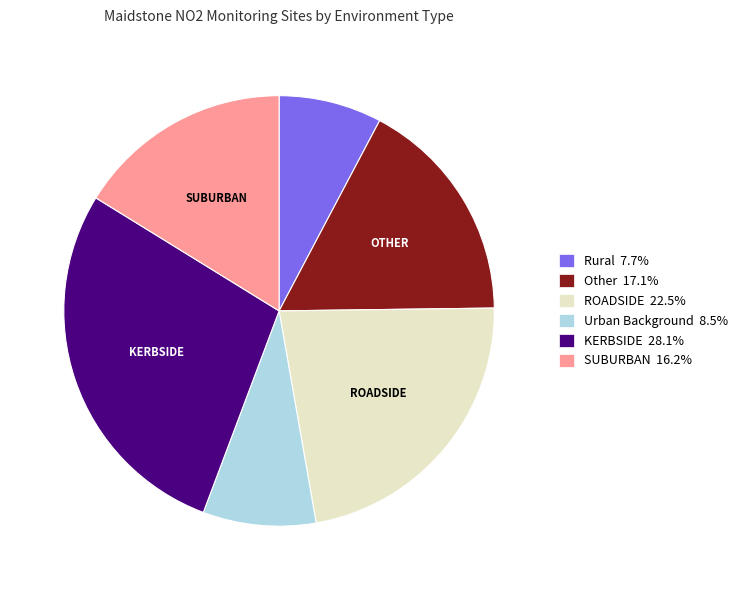

Between ROADSIDE and Other, which is larger?

ROADSIDE